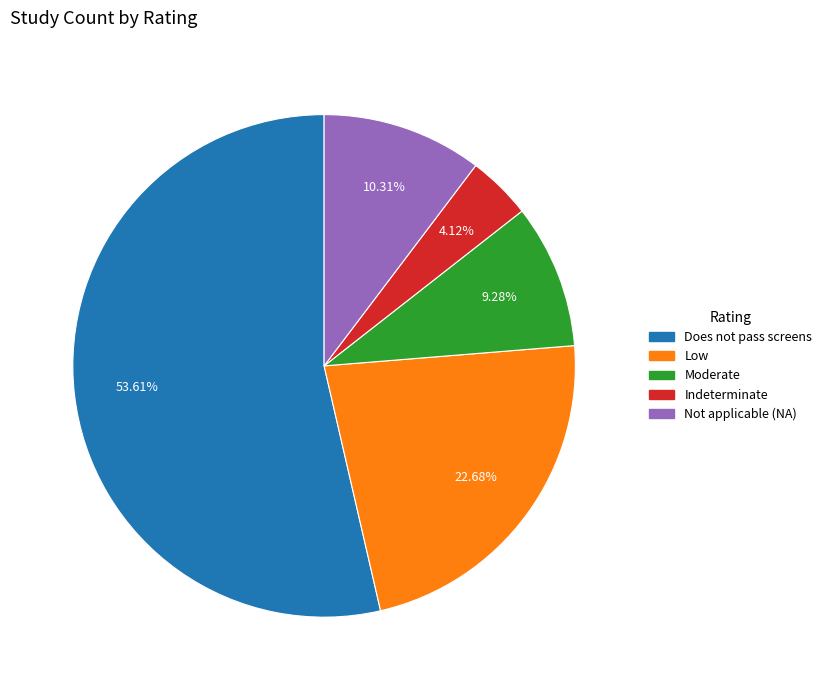

Combined, do Low and Moderate account for over 50%?

No